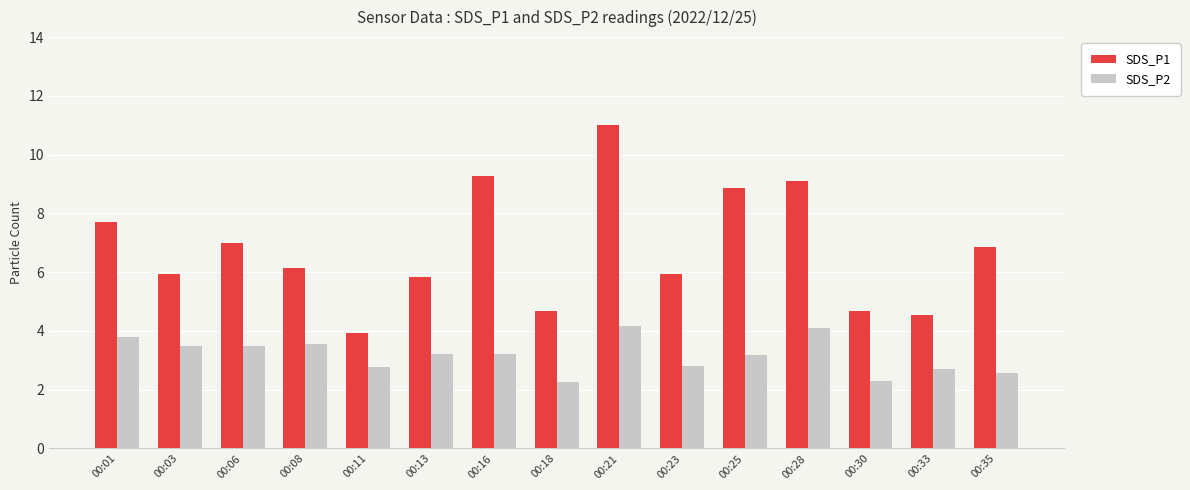

Where does the SDS_P2 series first go above 3?

00:01